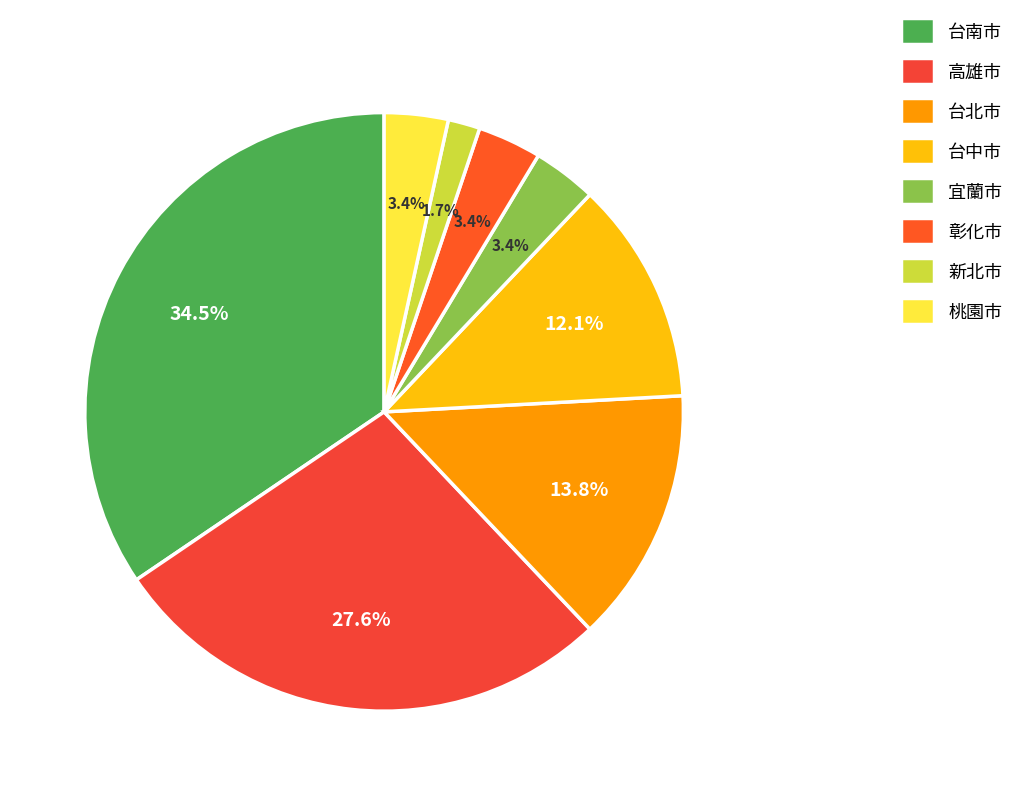

How many slices are in this pie chart?

8